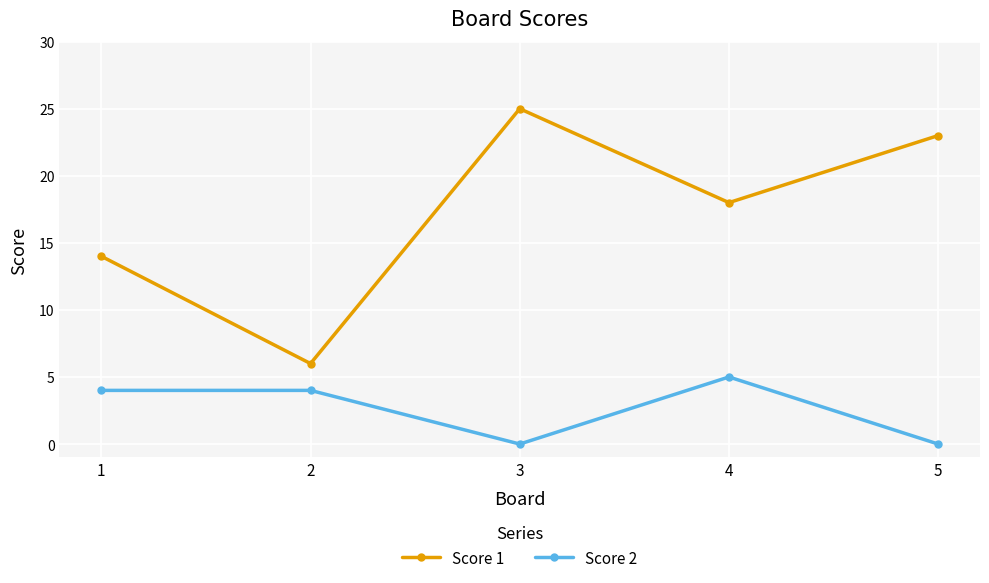

At 1, list the series in order from smallest to largest.

Score 2, Score 1